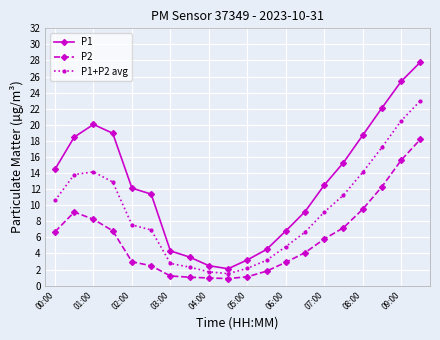

True or false: P1 and P1+P2 avg cross at least once.

False